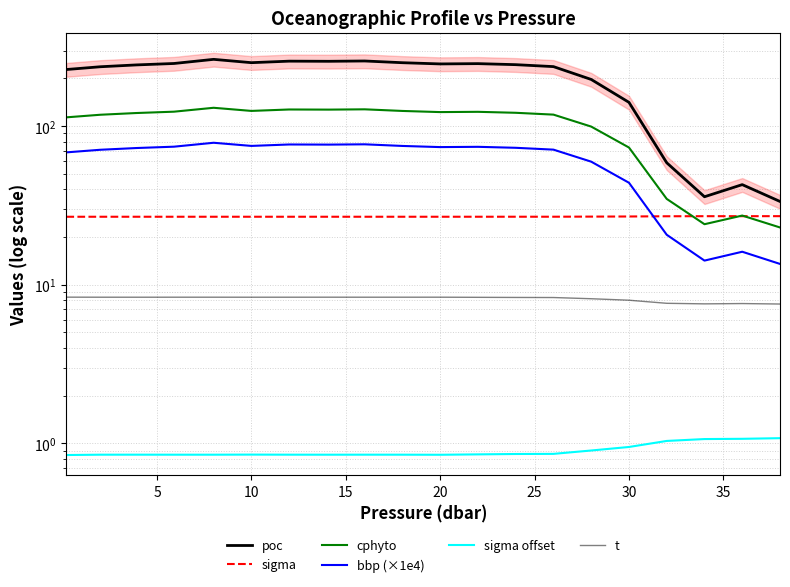

The value of cphyto at 5 is 172.1. True or false?

False